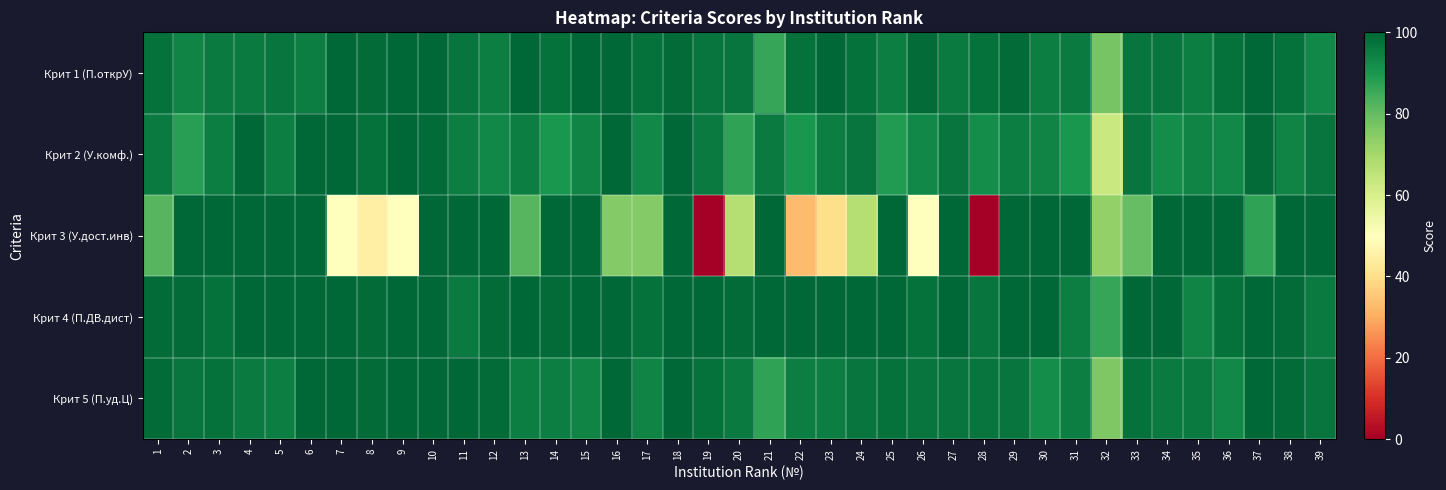

How many distinct data groups are displayed?

5